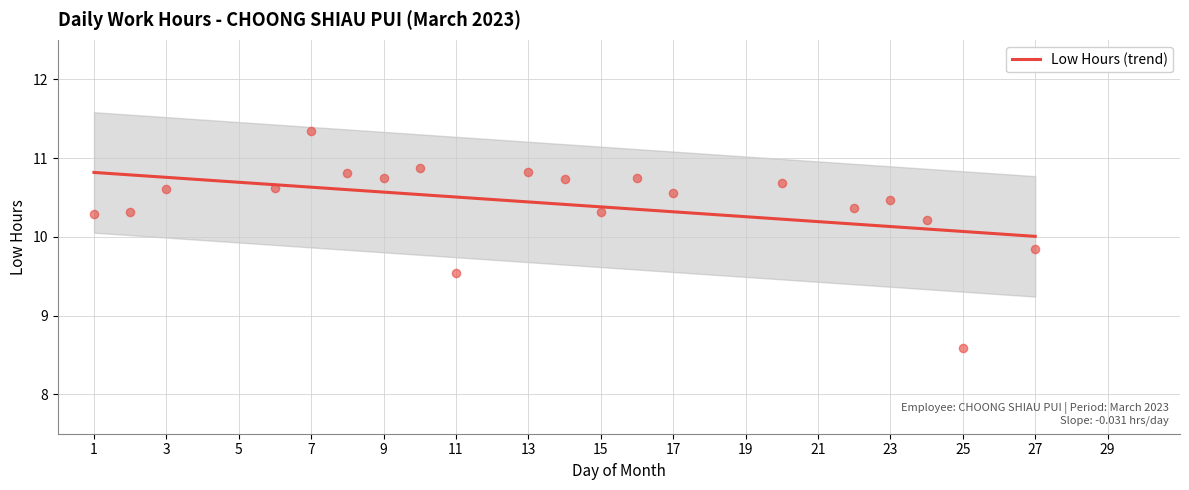

What is the ratio of the value at 10 to the value at 20?

1.0